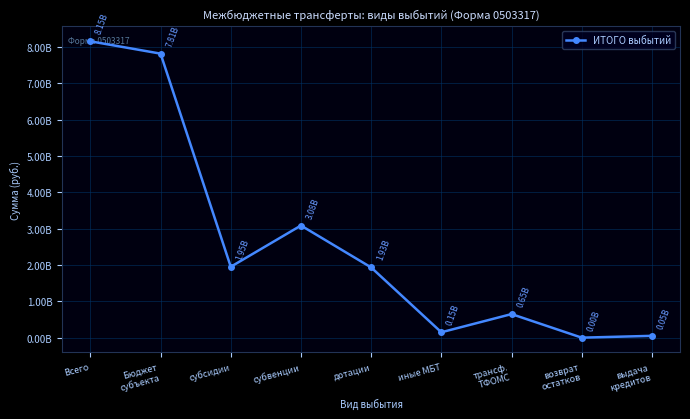

Does the chart have visible grid lines?

Yes